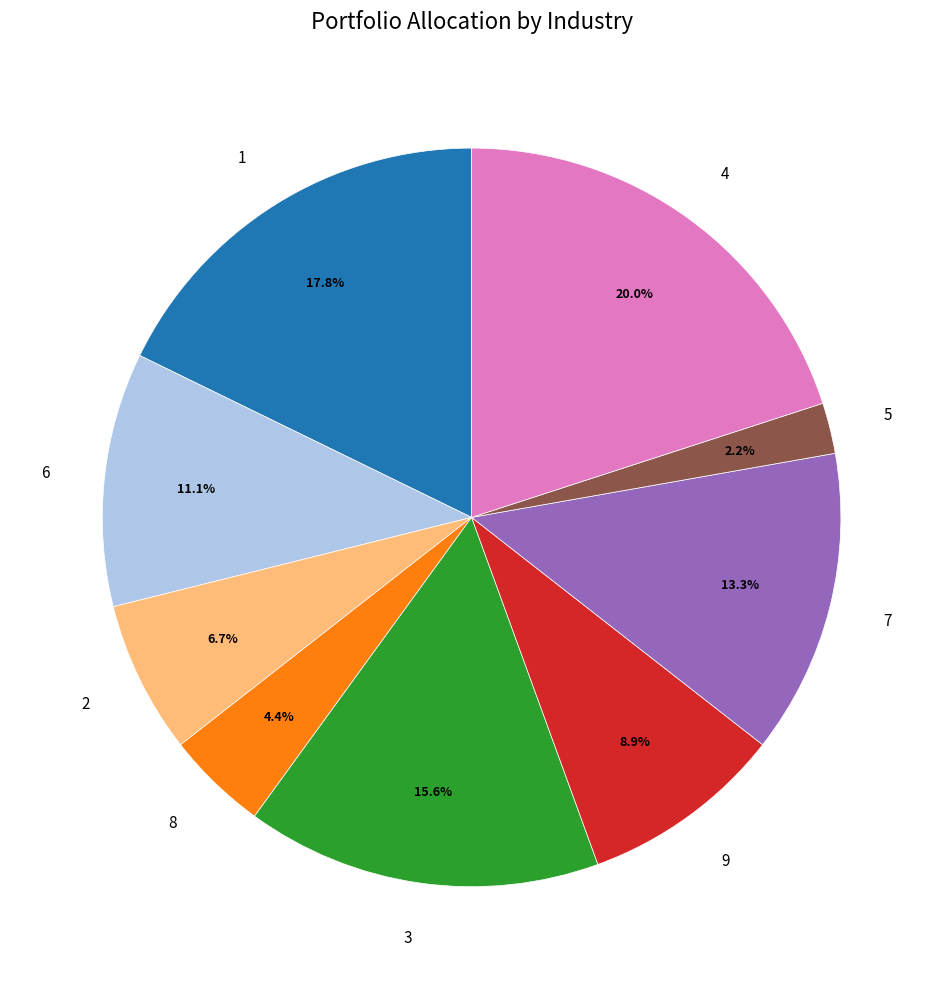

To the nearest percent, what portion does 6 represent?

11%